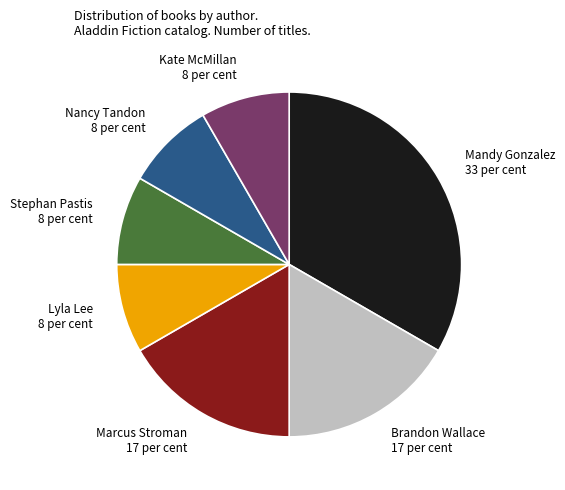

How many segments does this pie chart have?

7